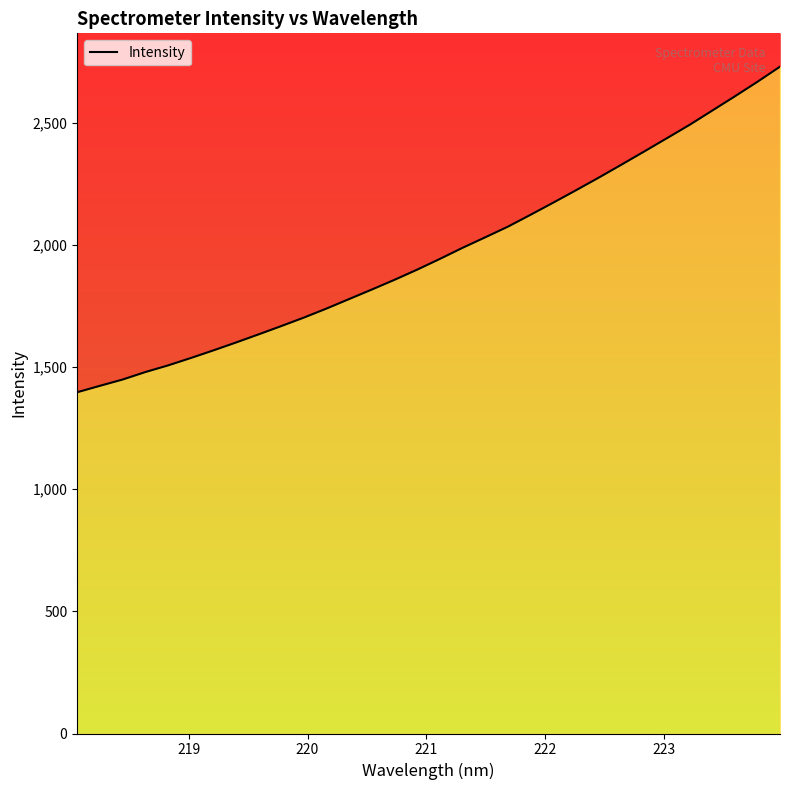

True or false: there are more than 1 points higher than both neighbors.

False